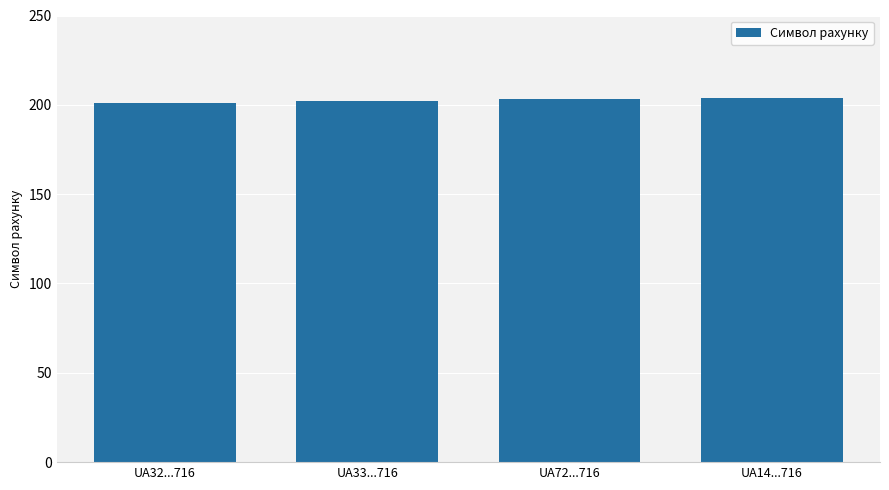

Are the bars horizontal?

No